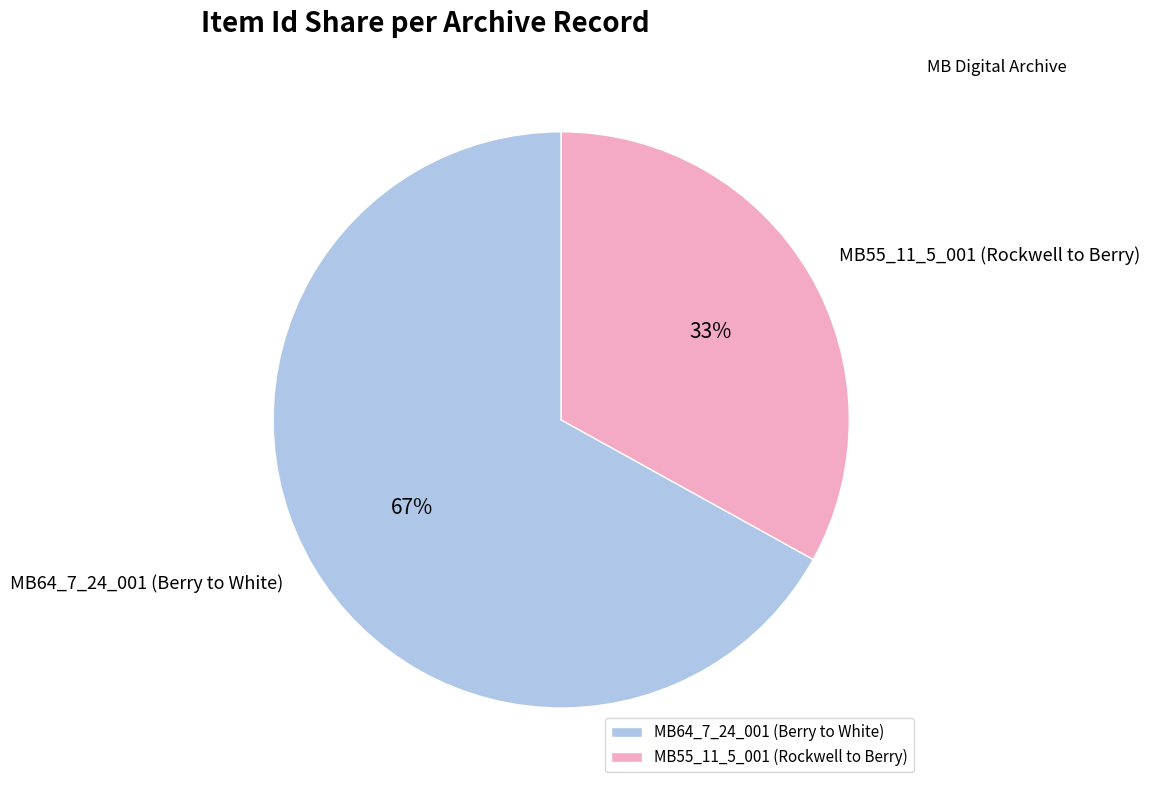

True or false: MB55_11_5_001 (Rockwell to Berry) accounts for 42% of the total.

False